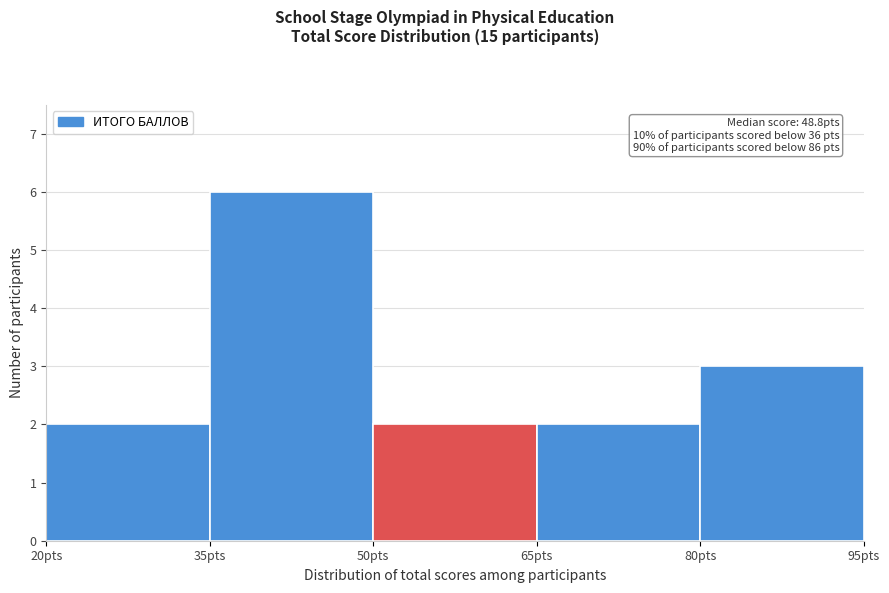

Over which range of the x-axis is the bar tallest?

35 to 50